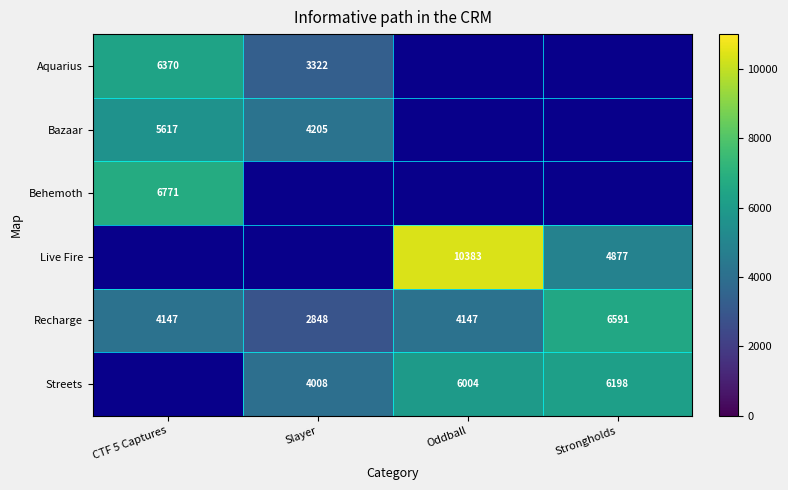

How many series are shown in this chart?

6